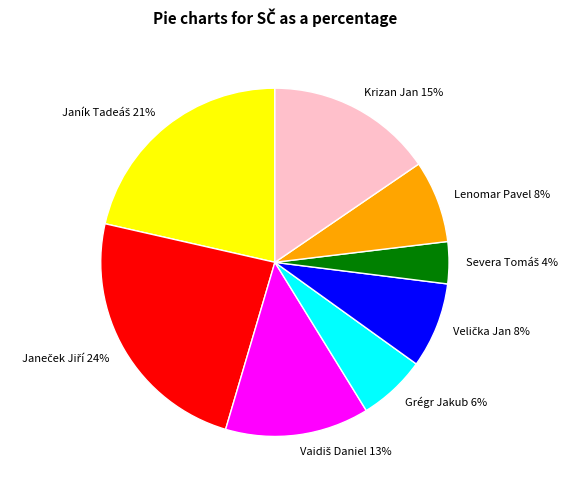

Combined, do Grégr Jakub and Krizan Jan account for over 50%?

No